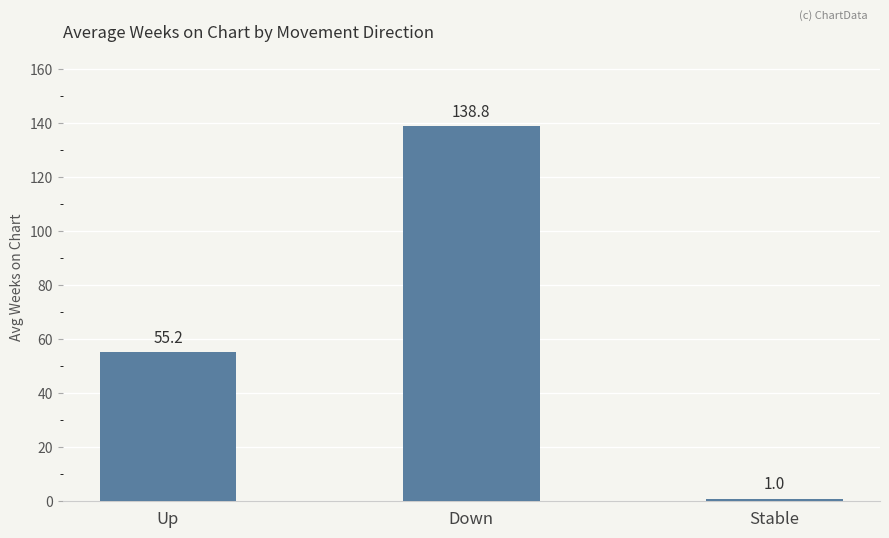

At which label does the data first exceed 55?

Up